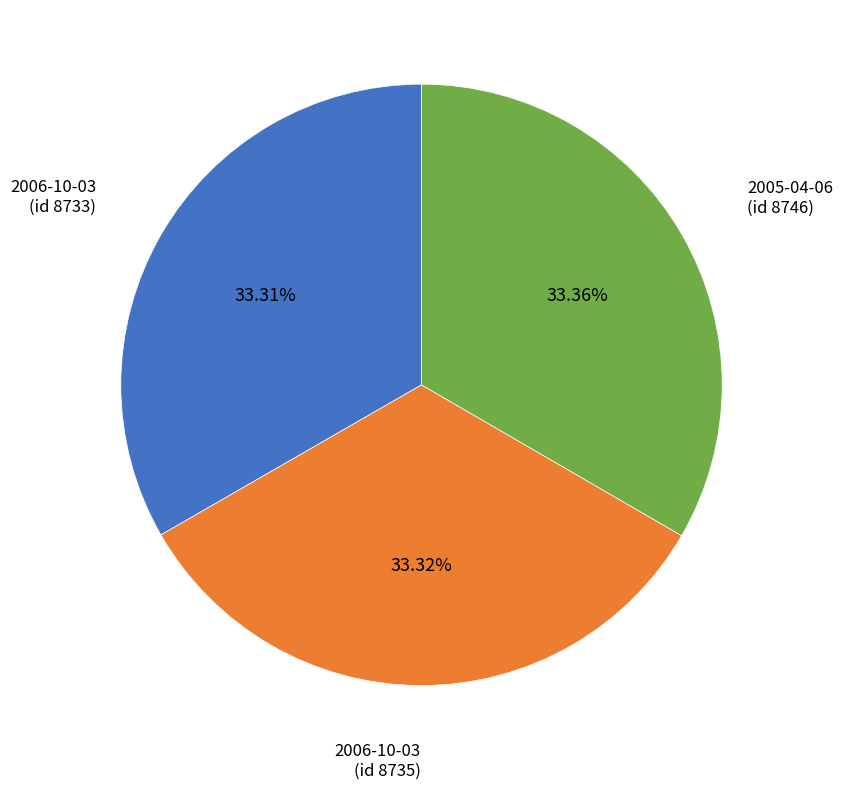

What percentage do 2005-04-06 (id 8746) and 2006-10-03 (id 8733) together represent?

66.7%